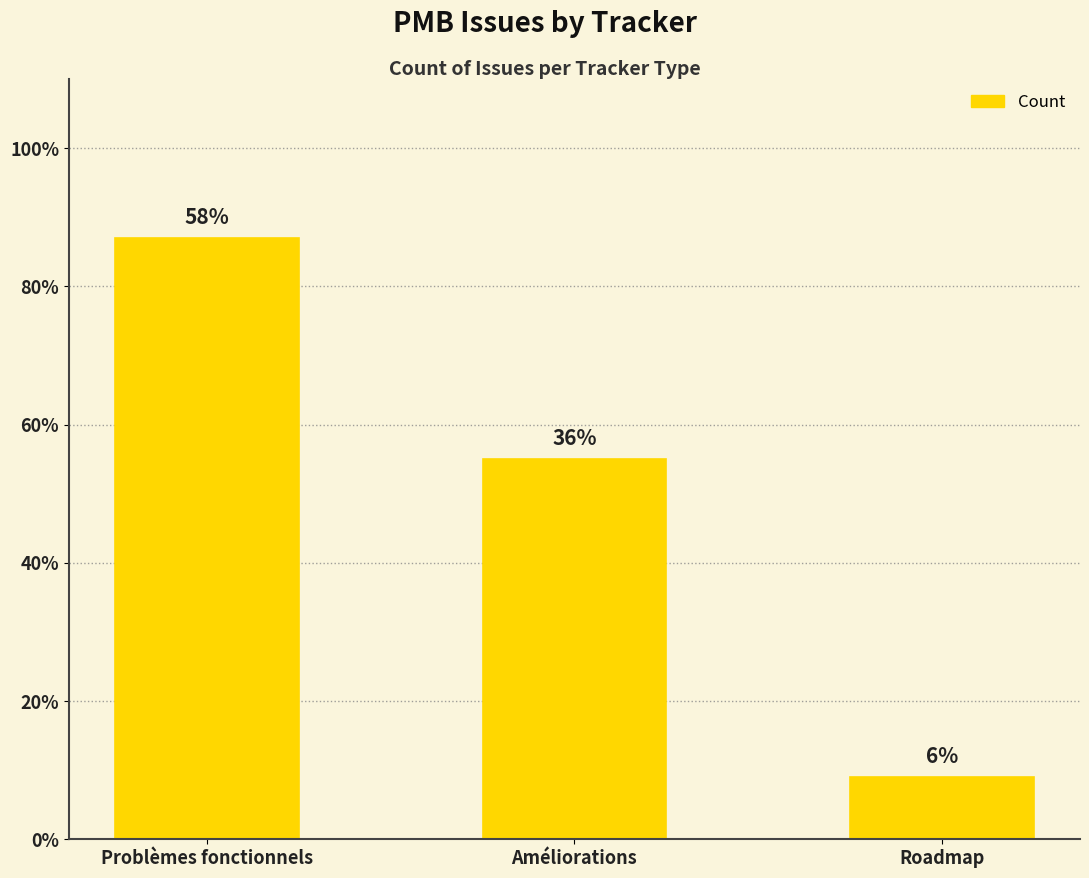

What is the value of the 2nd bar from the left?

55